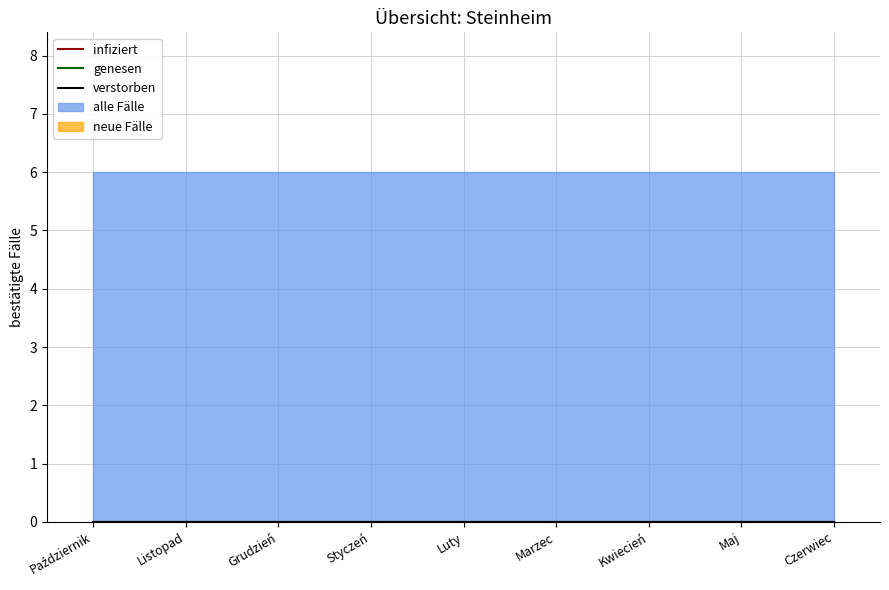

The genesen series shows 0 at Październik. True or false?

True